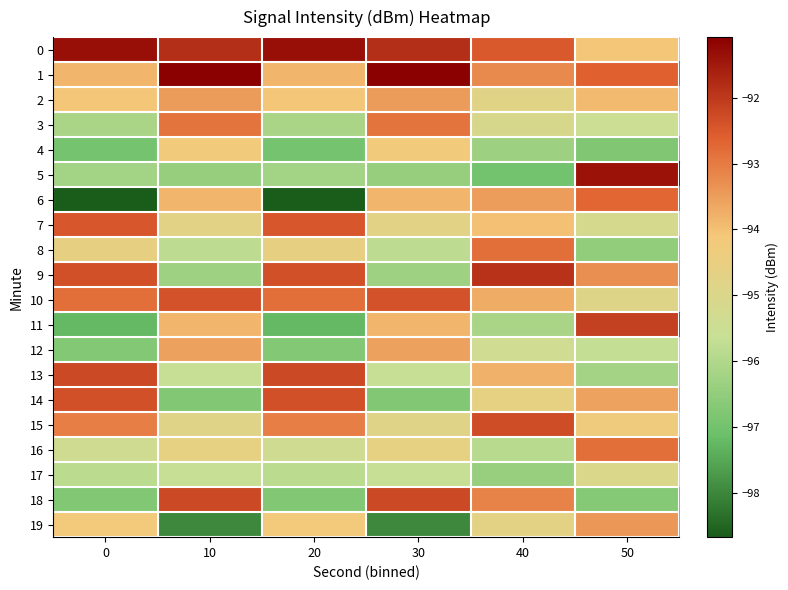

What is the spread (max minus min) of values at 40?

5.1